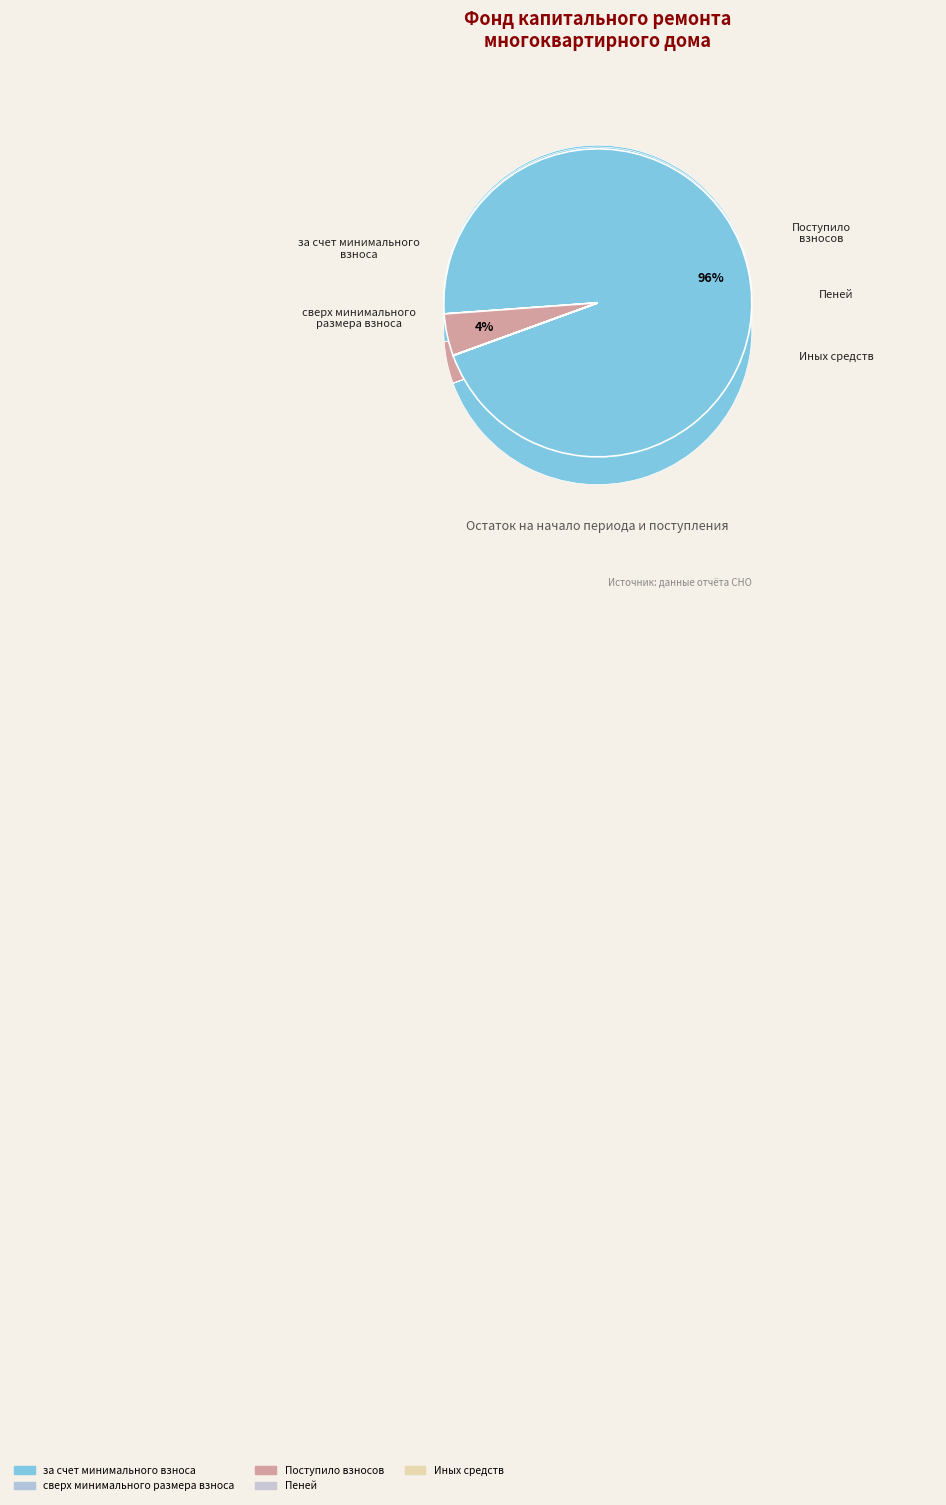

The Иных средств slice represents 1% of the pie. True or false?

False